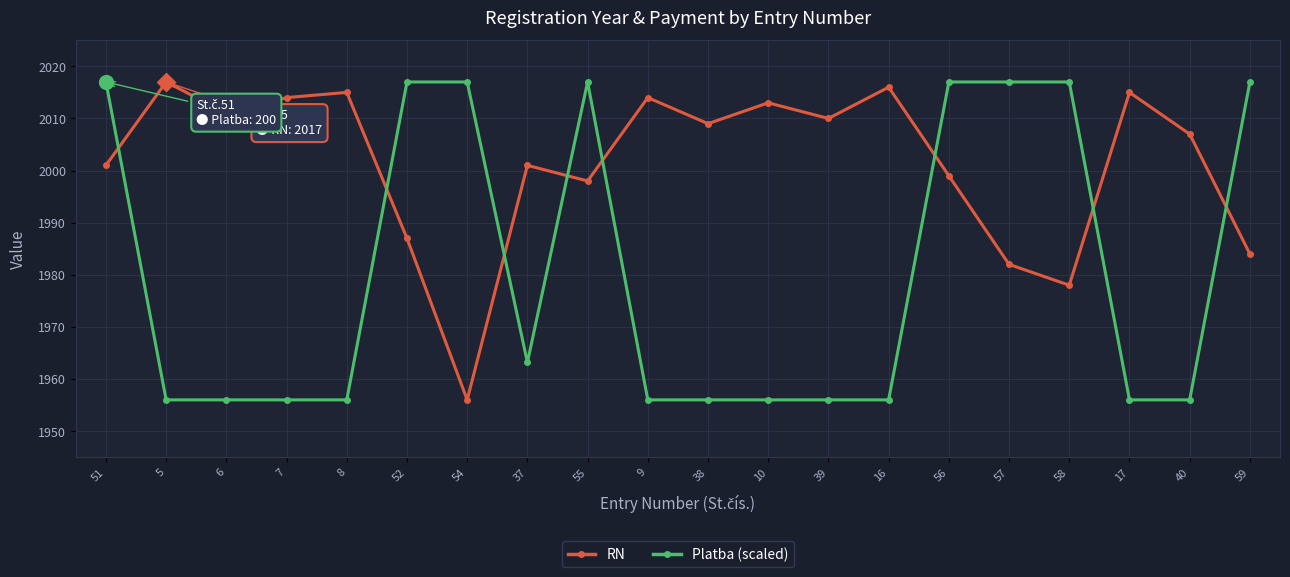

How many interior local peaks does the RN series have?

7